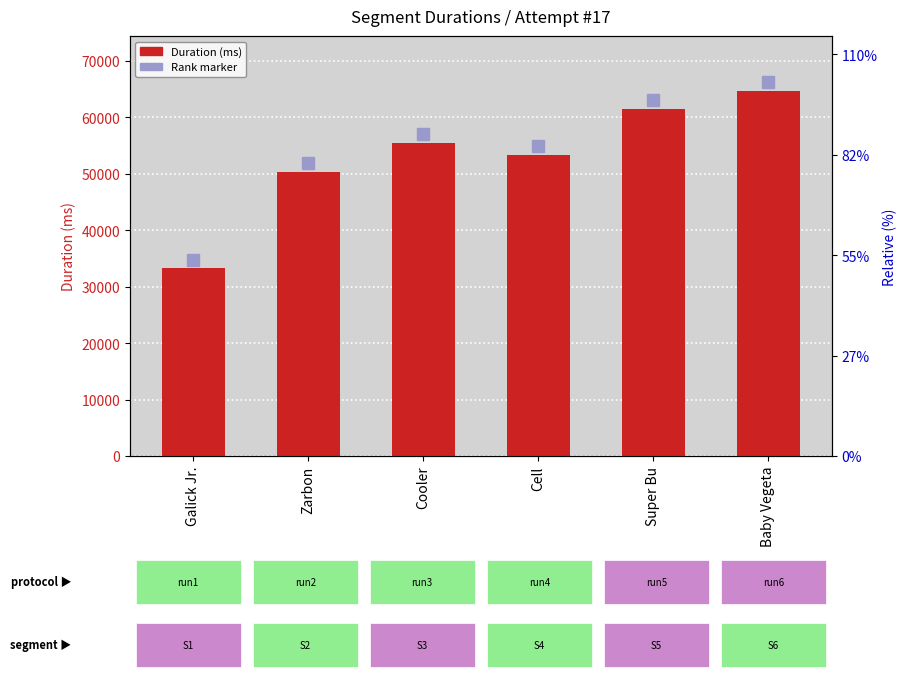

What is the difference between the second highest and minimum values?

28216